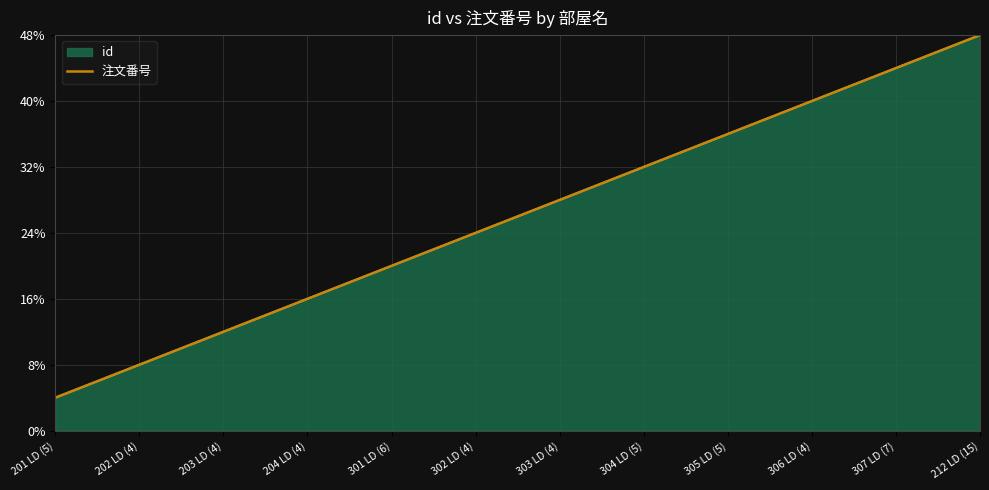

Is it true that the value at 212 LD (15) is 48?

True